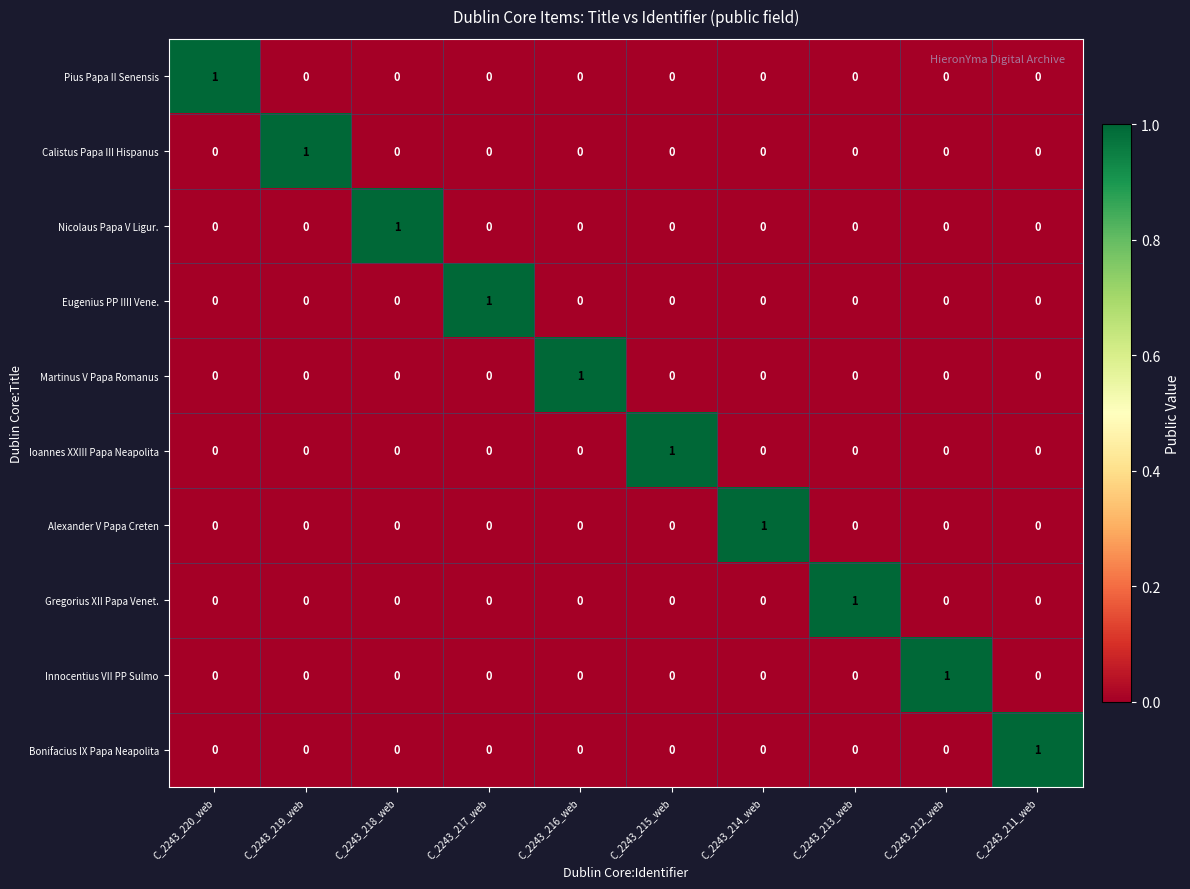

At which label does Pius Papa II Senensis reach its peak?

C_2243_220_web